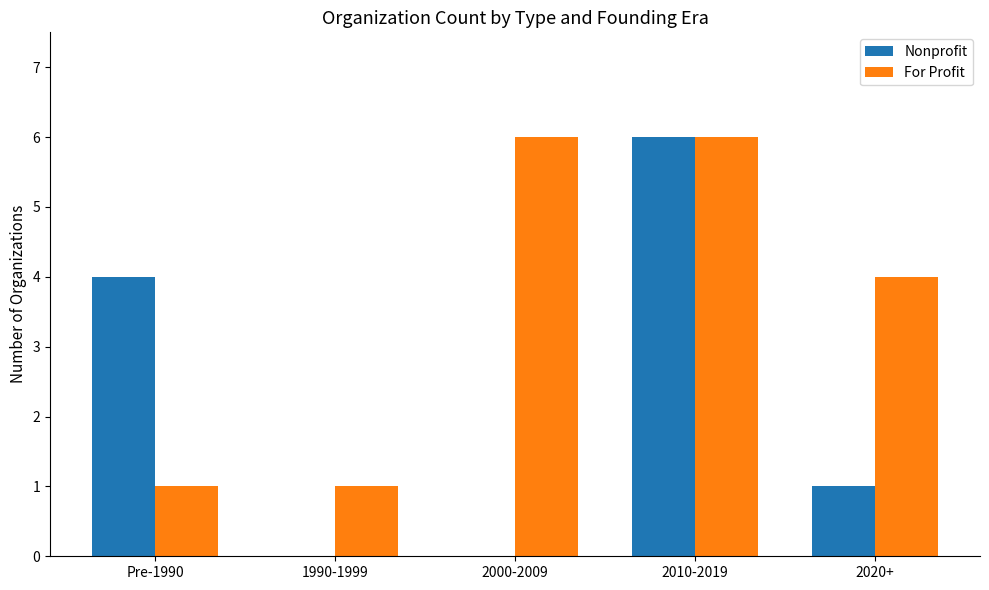

The Nonprofit series shows 1 at 2020+. True or false?

True